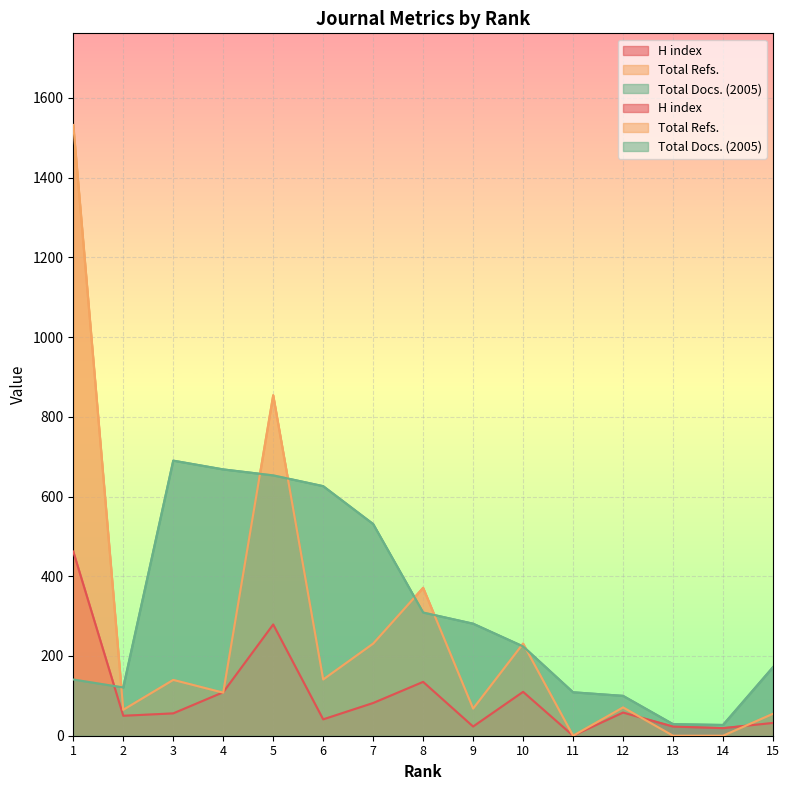

Read the Total Refs. value at 5, to the nearest 50.

850